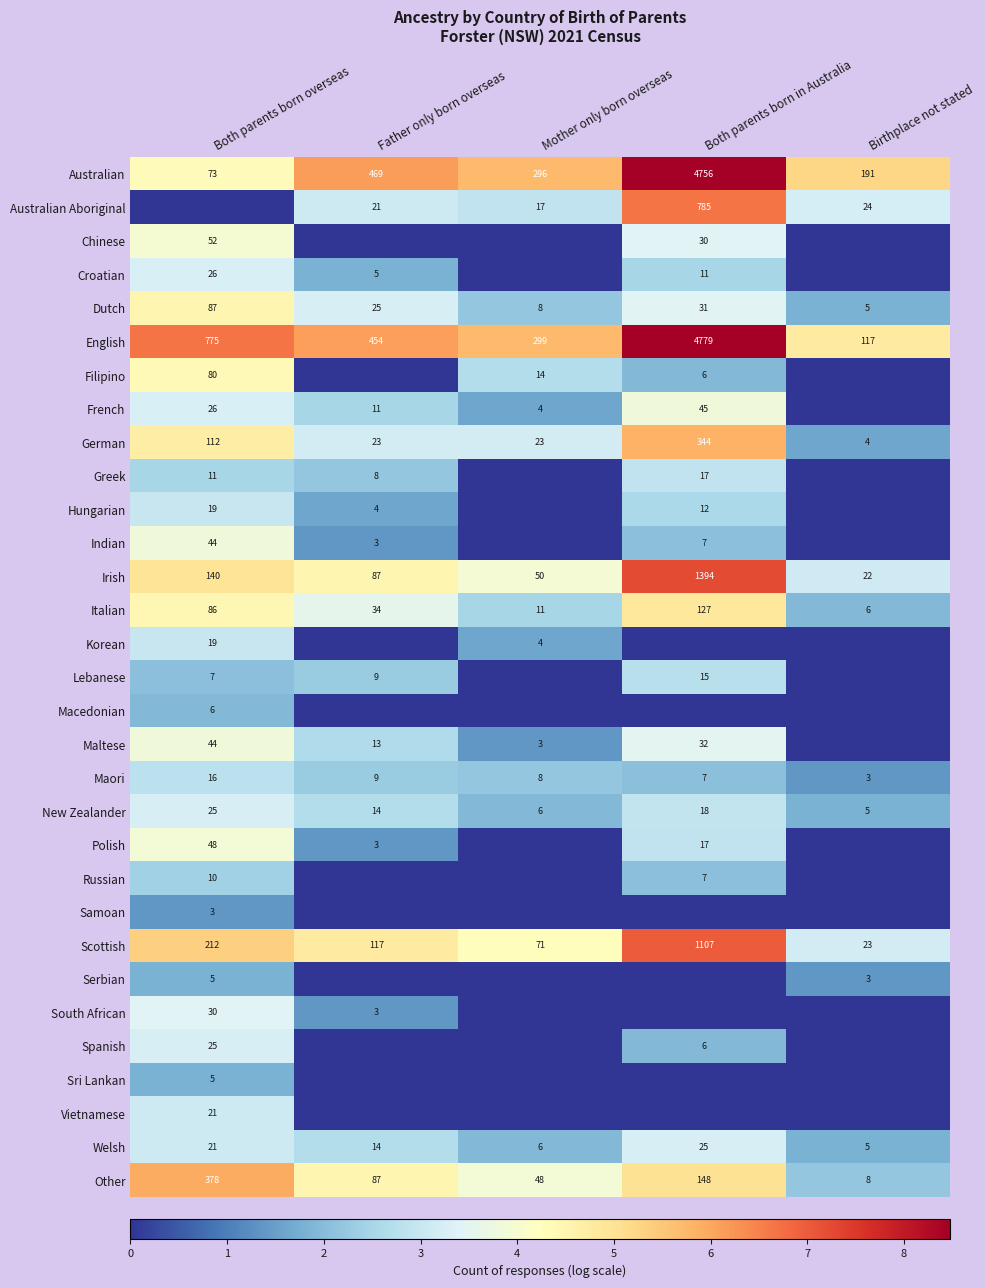

Rank the categories by Dutch value from lowest to highest.

Birthplace not stated, Mother only born overseas, Father only born overseas, Both parents born in Australia, Both parents born overseas